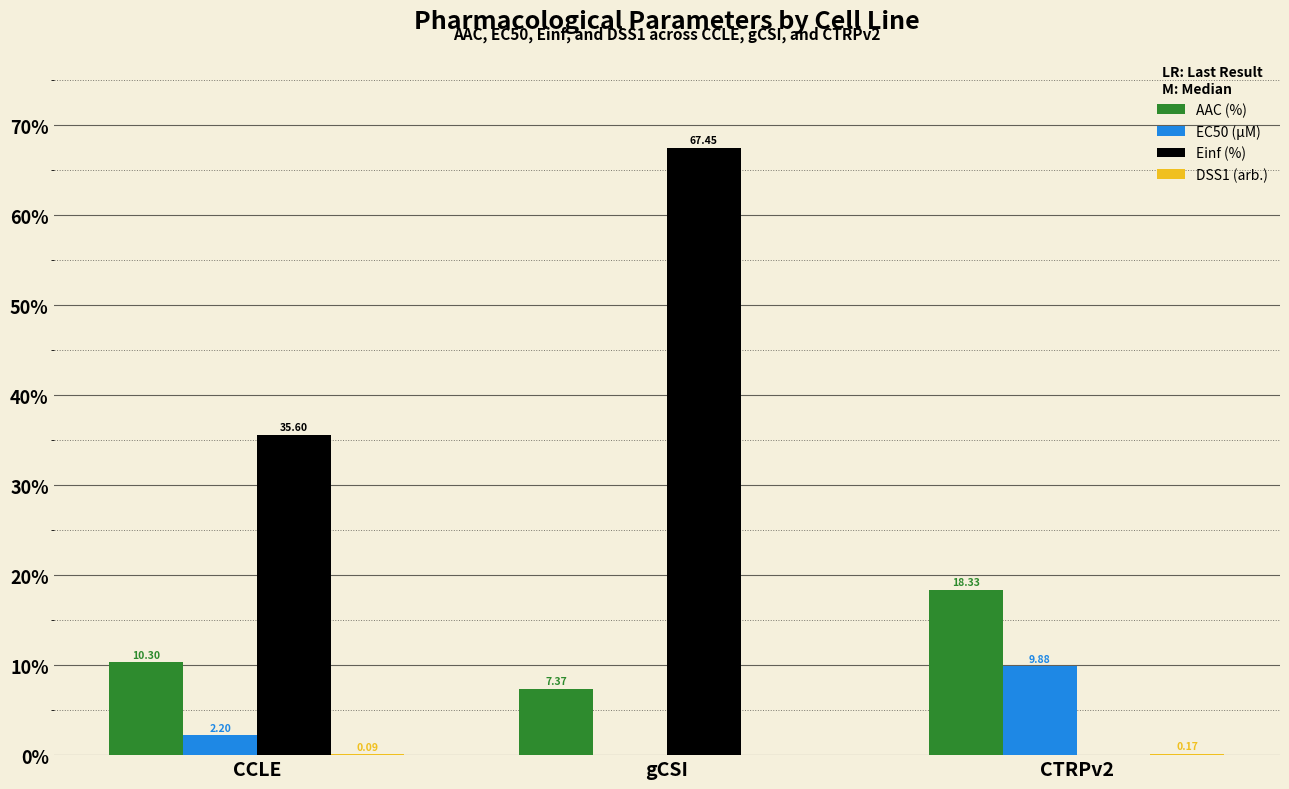

How many groups of bars are there?

3